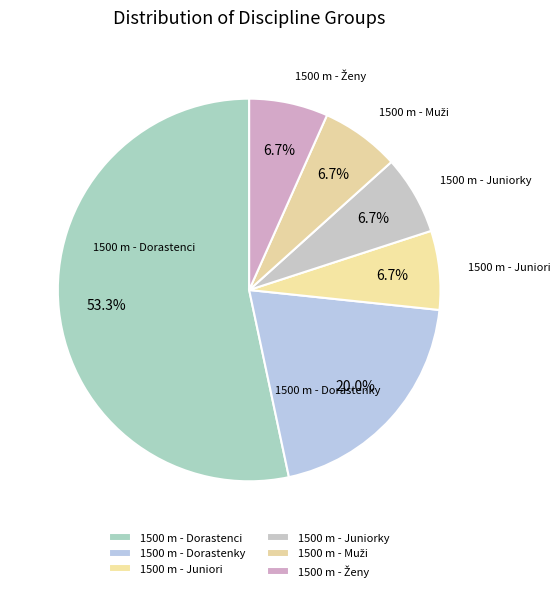

How many segments does this pie chart have?

6